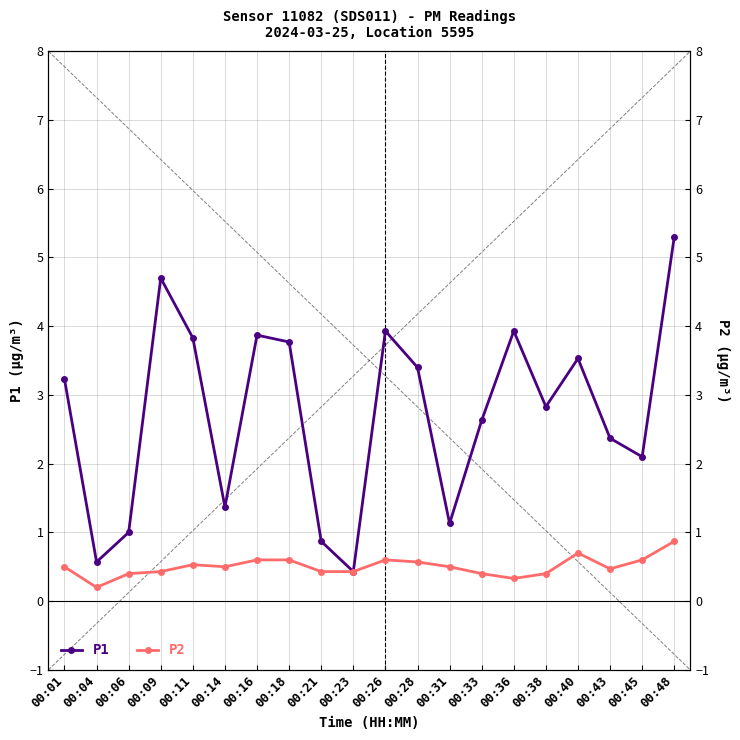

True or false: P2 has a value of 0.2 at 00:18.

False